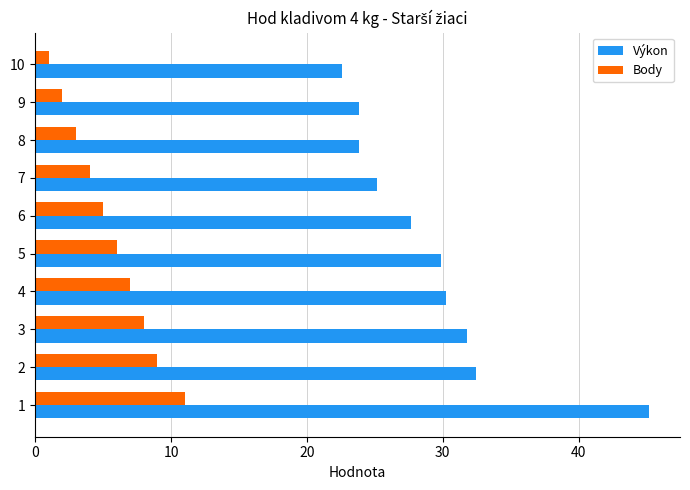

What is the minimum value shown in the chart?

1.0